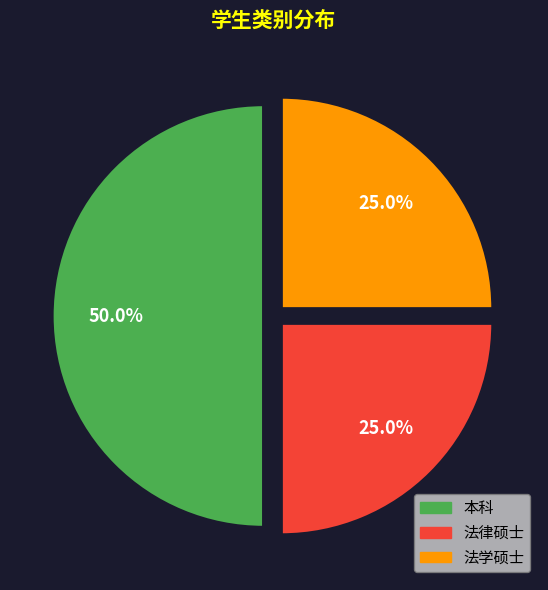

True or false: 法律硕士 accounts for 25% of the total.

True